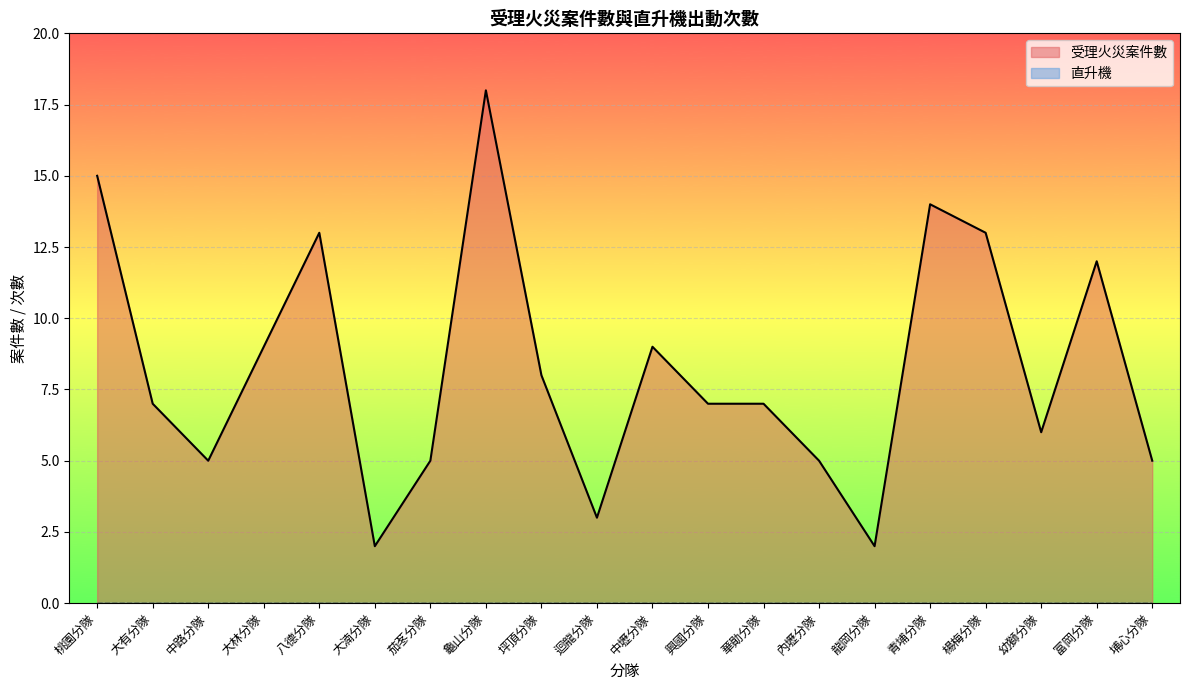

What is the difference between the values at 龍岡分隊 and 內壢分隊?

3